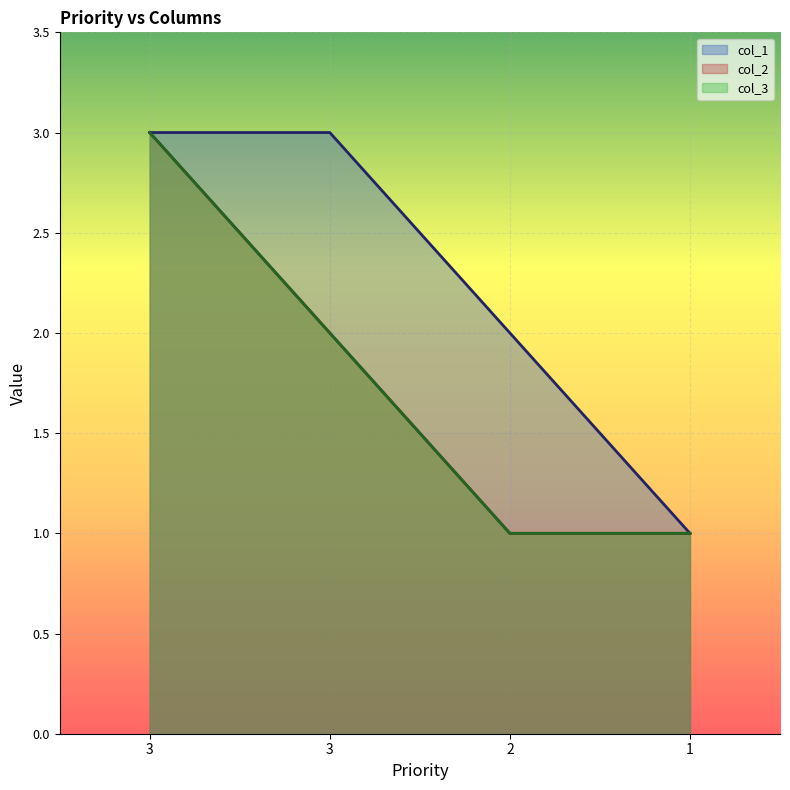

Reading left to right, transcribe all the data shown in this chart.

col_1: 3	3	2	1
col_2: 3	2	1	1
col_3: 3	2	1	1